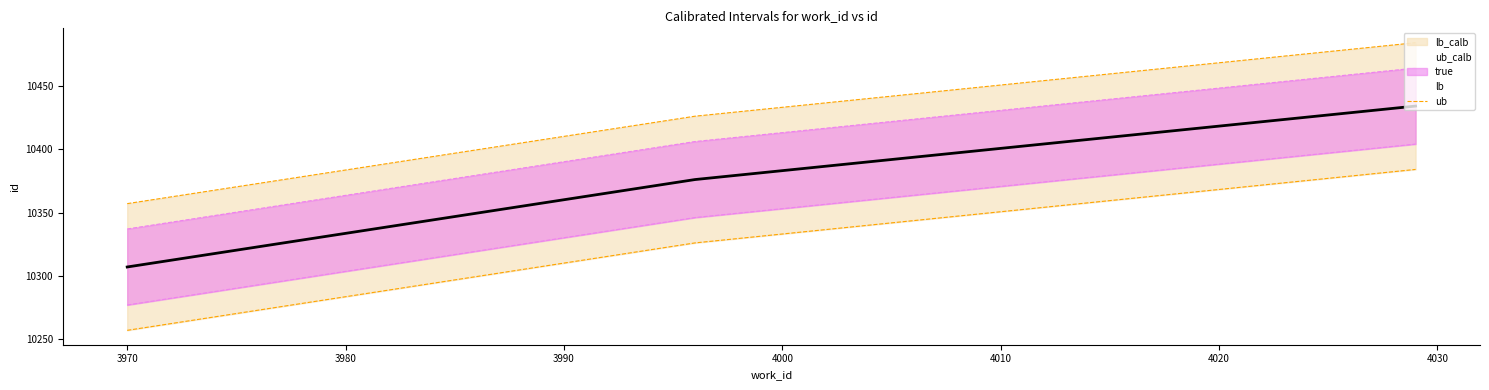

What is the average value?

10372